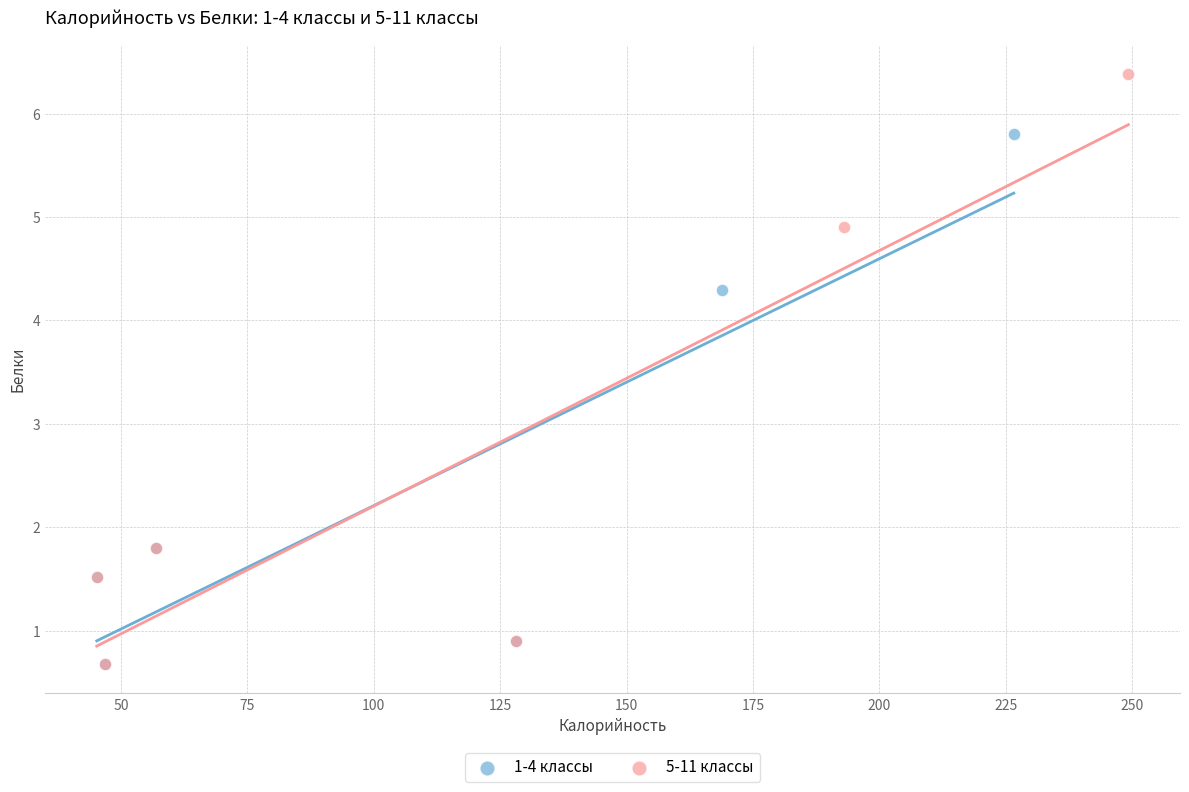

Which series has the largest Y range (max minus min)?

5-11 классы